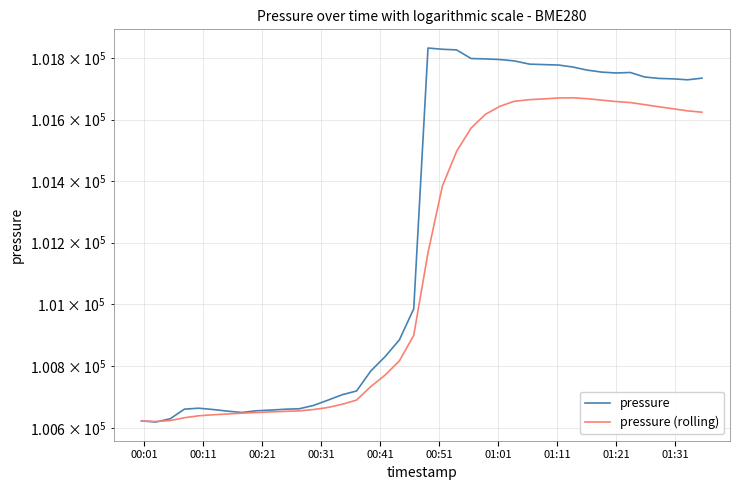

What is the difference between the second highest and minimum values in the pressure series?

1210.1